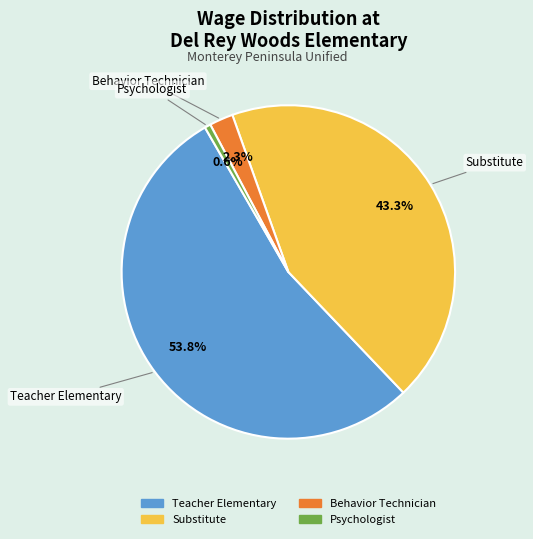

What is the ratio of the value at Substitute to the value at Behavior Technician?

18.8